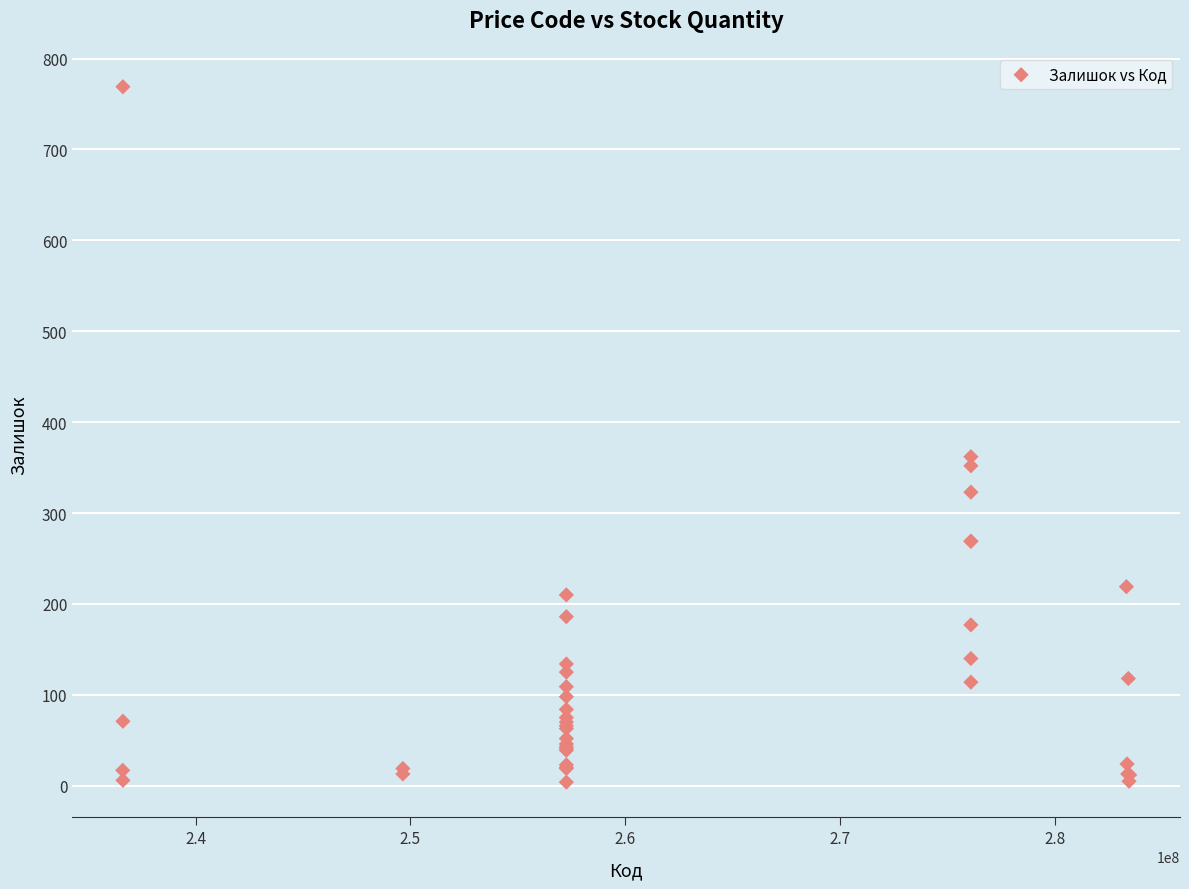

What Y value in the scatter plot is closest to 386?

362